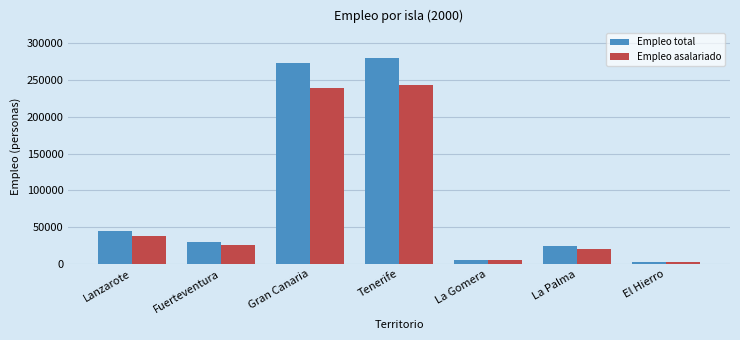

Which series changed the most between Fuerteventura and Tenerife?

Empleo total